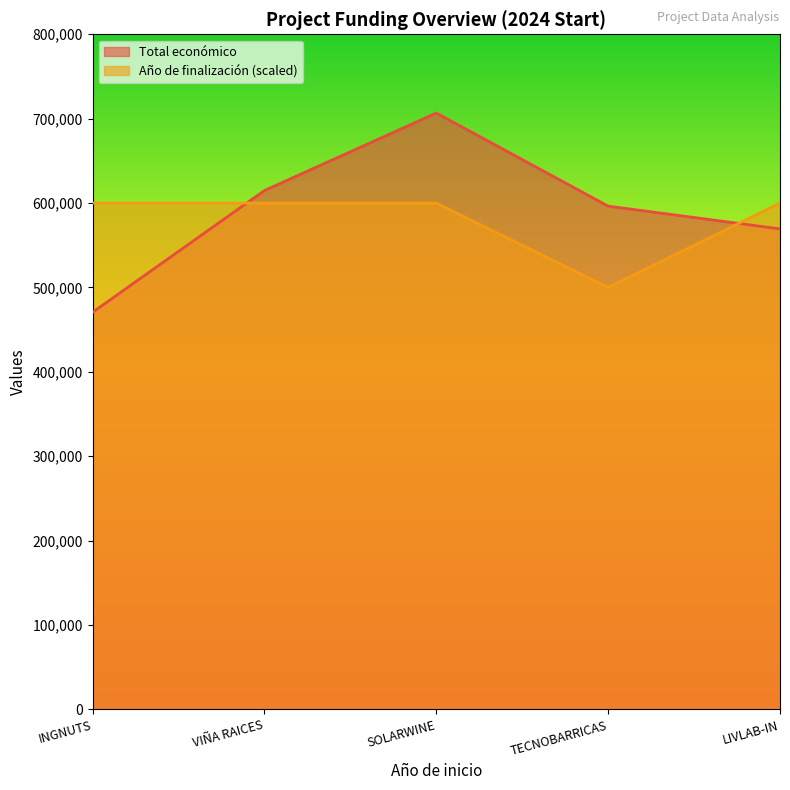

How many intersections are there between Año de finalización and Total económico?

2